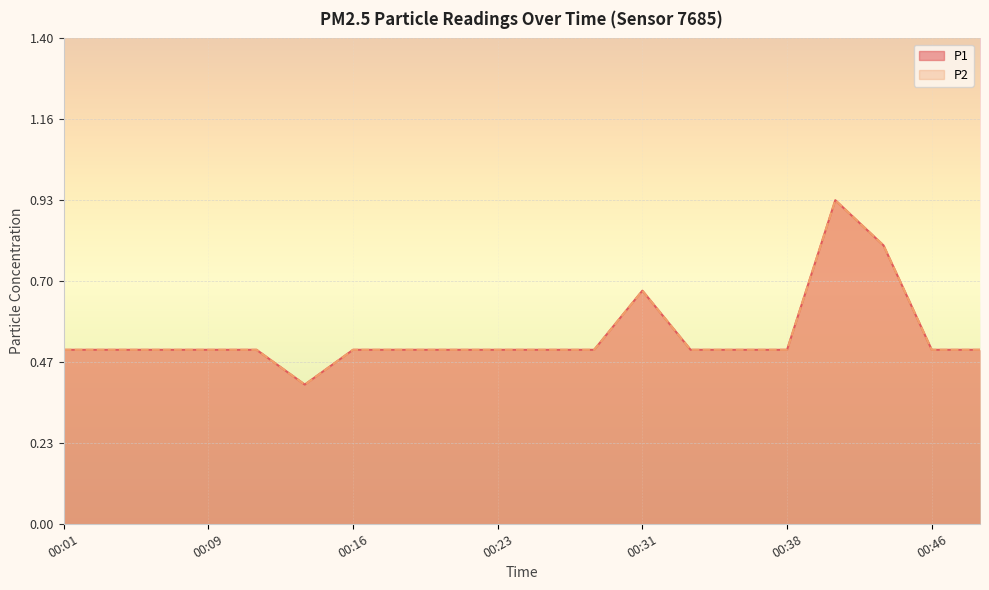

At which category is the sum across all series the highest?

00:41